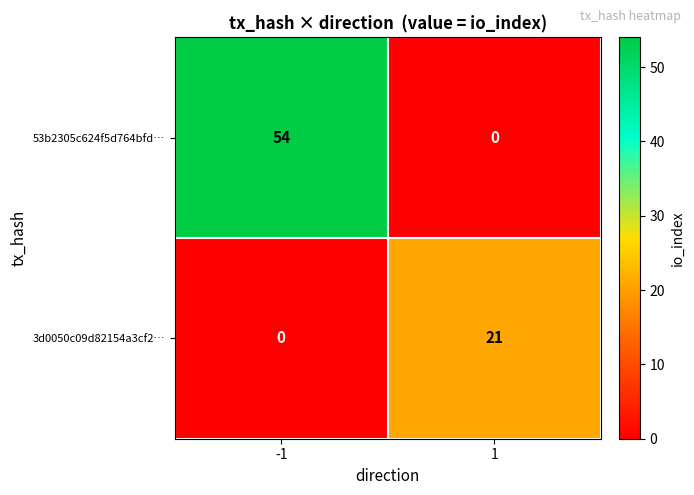

List the series in order of their overall mean, highest first.

53b2305c624f5d764bfd…, 3d0050c09d82154a3cf2…